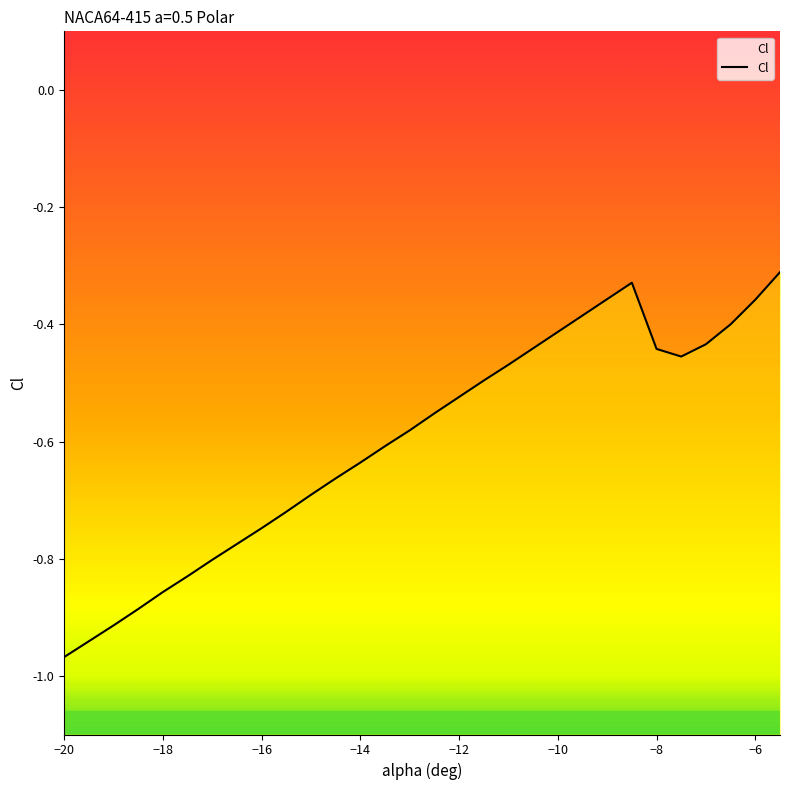

How many lines are shown in the chart?

1